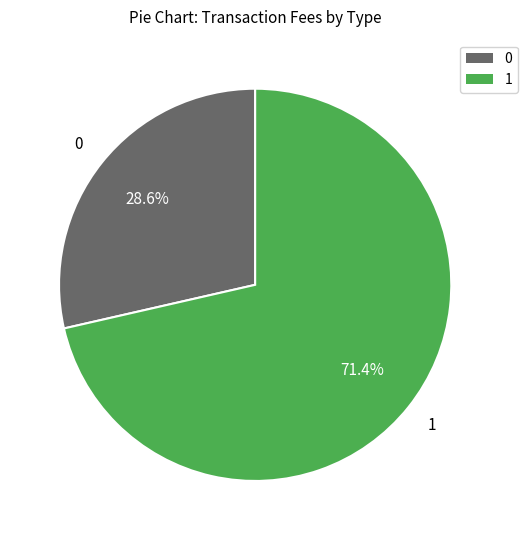

How many segments does this pie chart have?

2